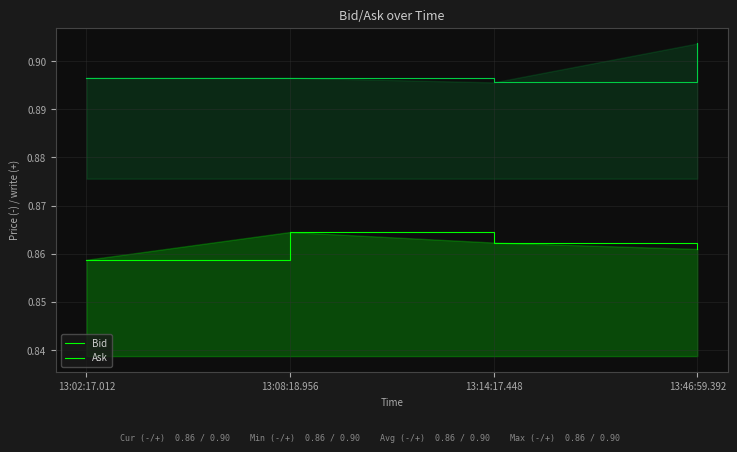

At which category is the sum across all series the highest?

13:46:59.392